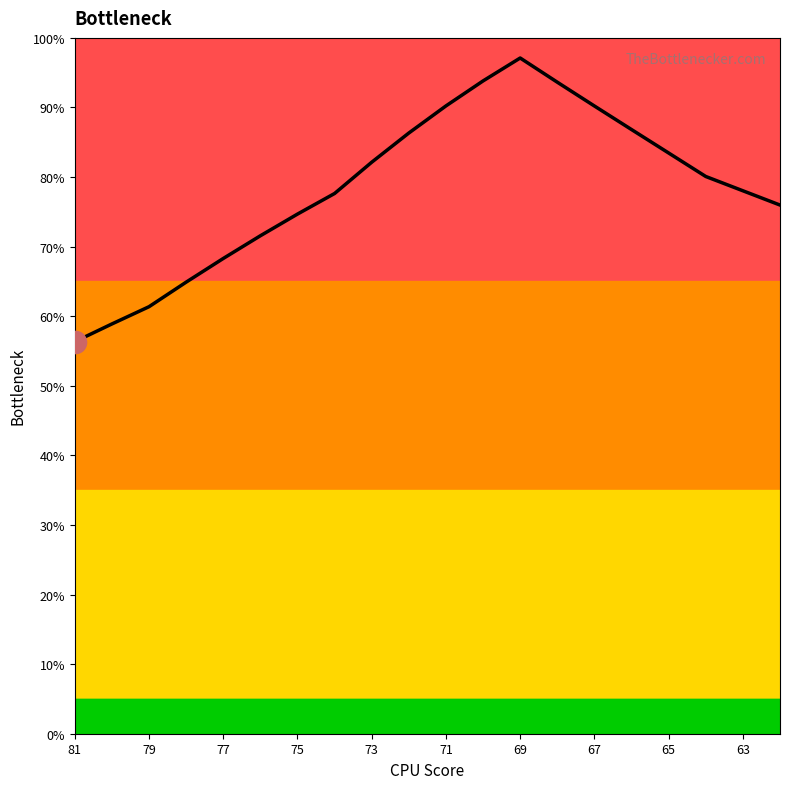

What is the difference between the second highest and second lowest values?

34.9